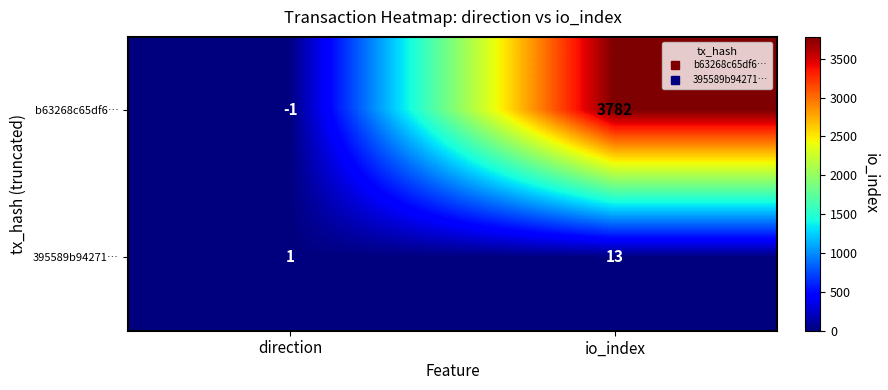

Is the value of b63268c65df6… at io_index greater than the value of 395589b94271… at io_index?

Yes